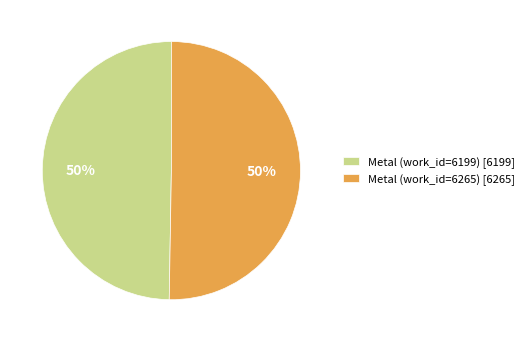

What is the ratio of the value at Metal (work_id=6265) [6265] to the value at Metal (work_id=6199) [6199]?

1.0